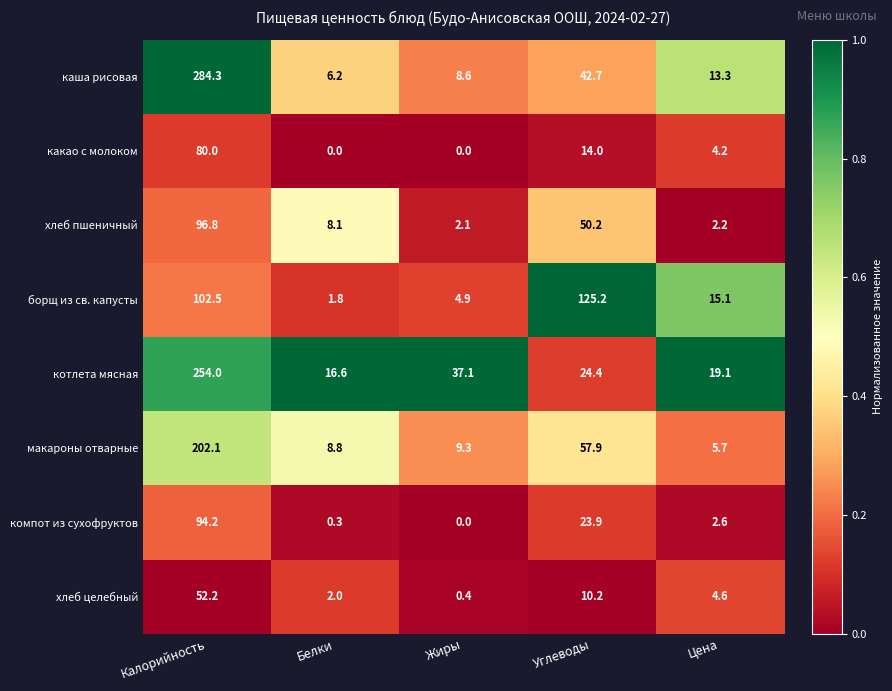

The value of хлеб пшеничный at Углеводы is 50.2. True or false?

True